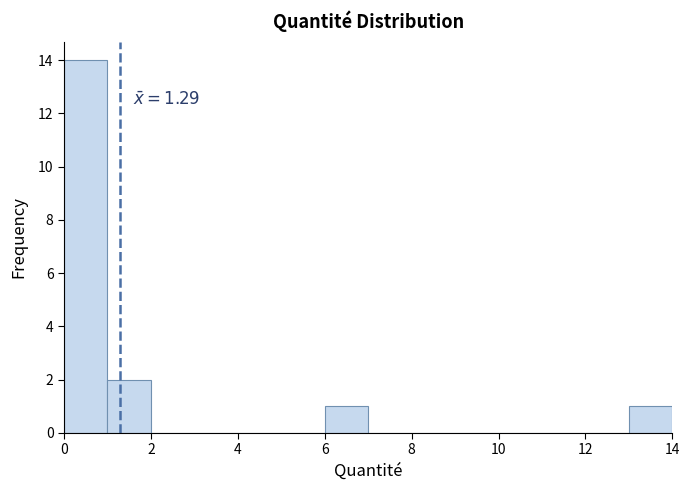

Over which range of the x-axis is the bar tallest?

0 to 1